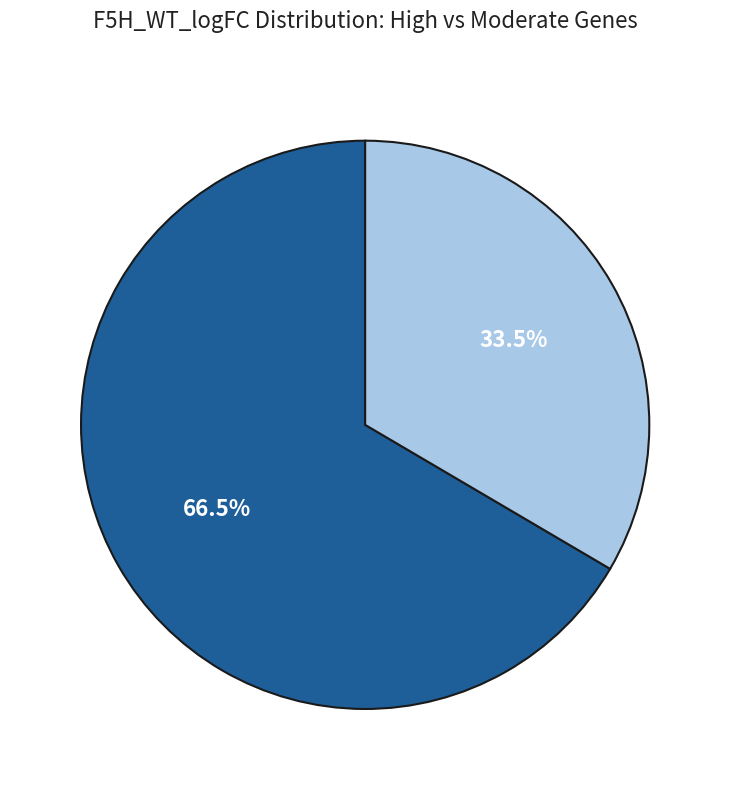

How many segments does this pie chart have?

2